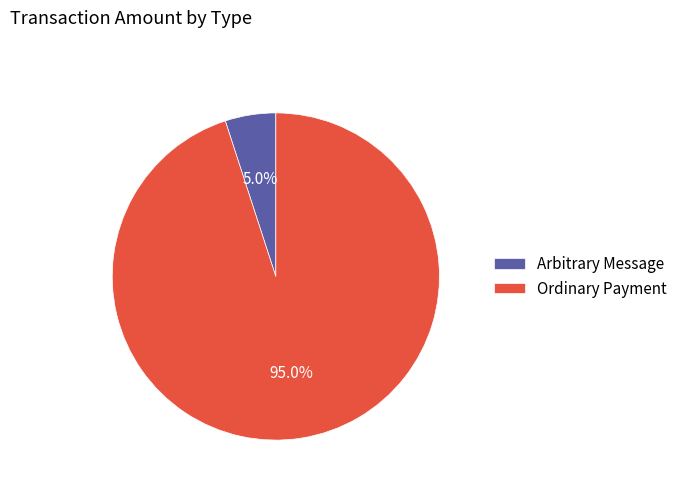

Which slice represents more than half of the pie?

Ordinary Payment